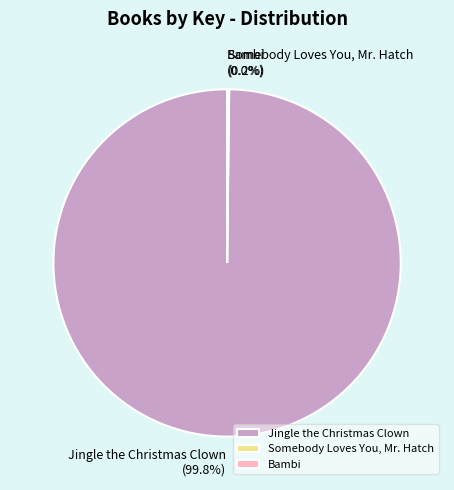

What is the majority slice?

Jingle the Christmas Clown